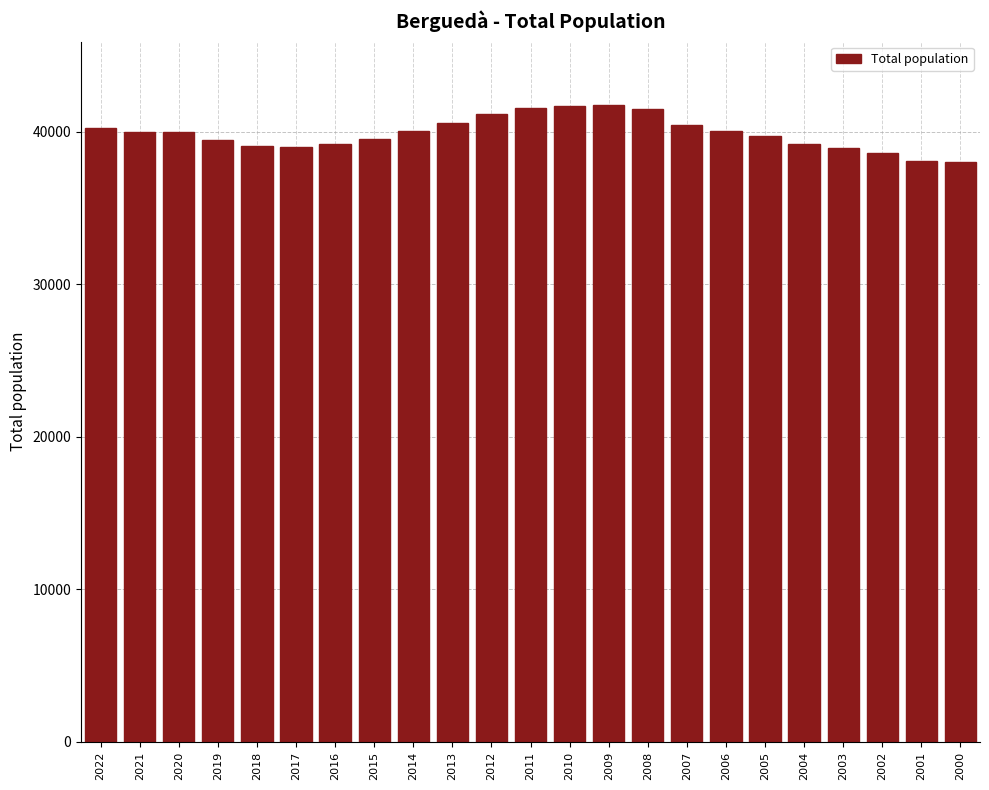

What is the minimum value shown in the chart?

38051